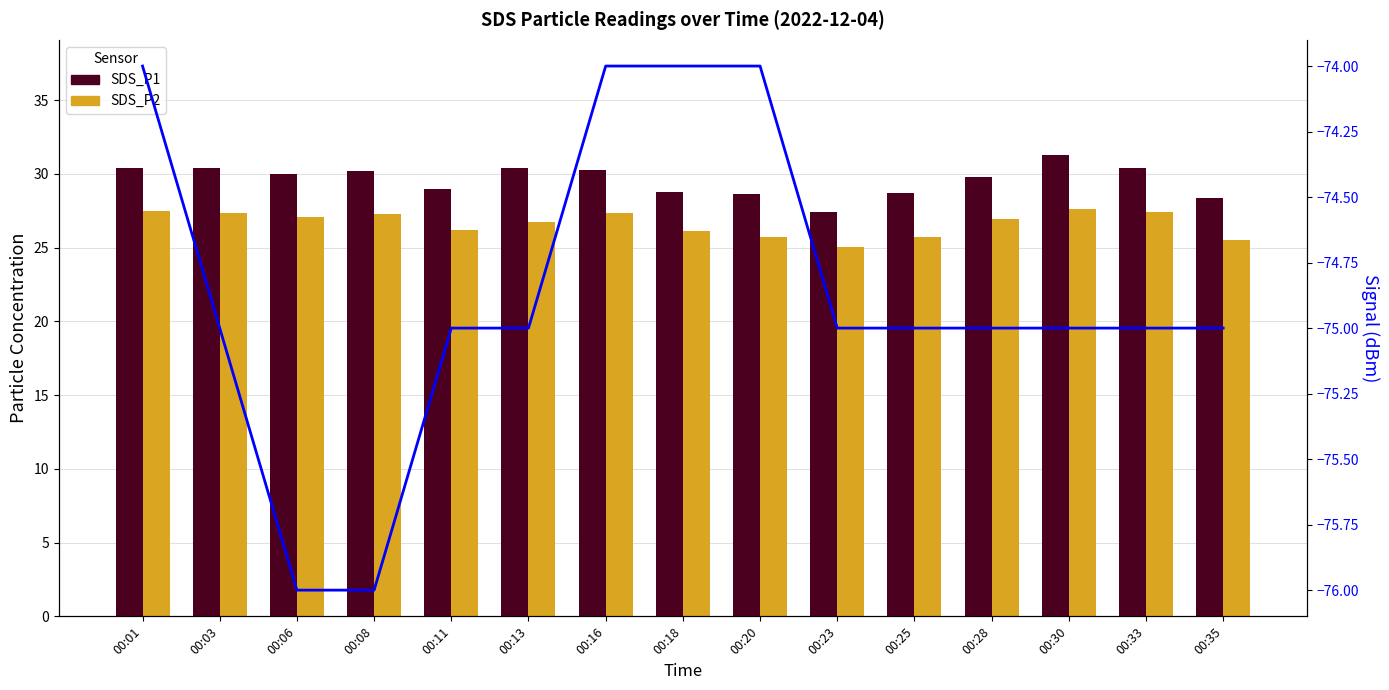

Which series changed the most between 00:01 and 00:13?

Signal